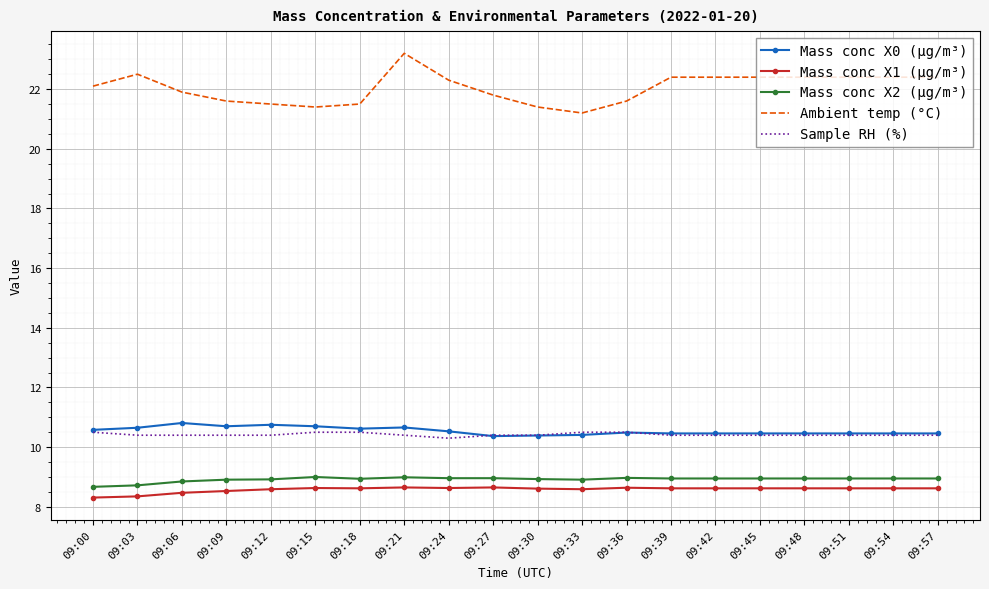

True or false: Ambient temp (°C) has a value of 22.4 at 09:45.

True